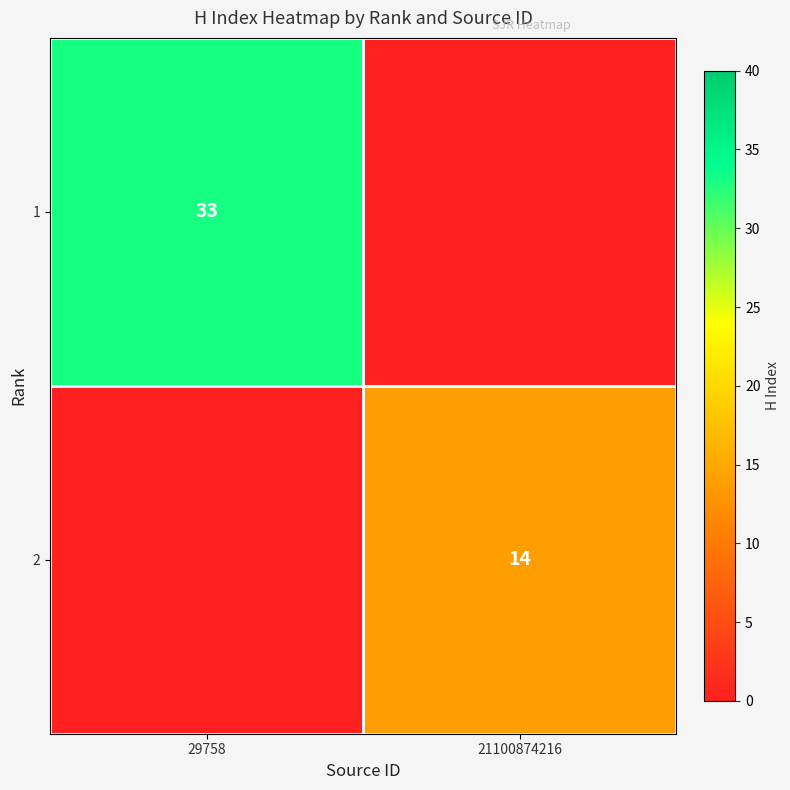

The 2 series shows 20 at 21100874216. True or false?

False